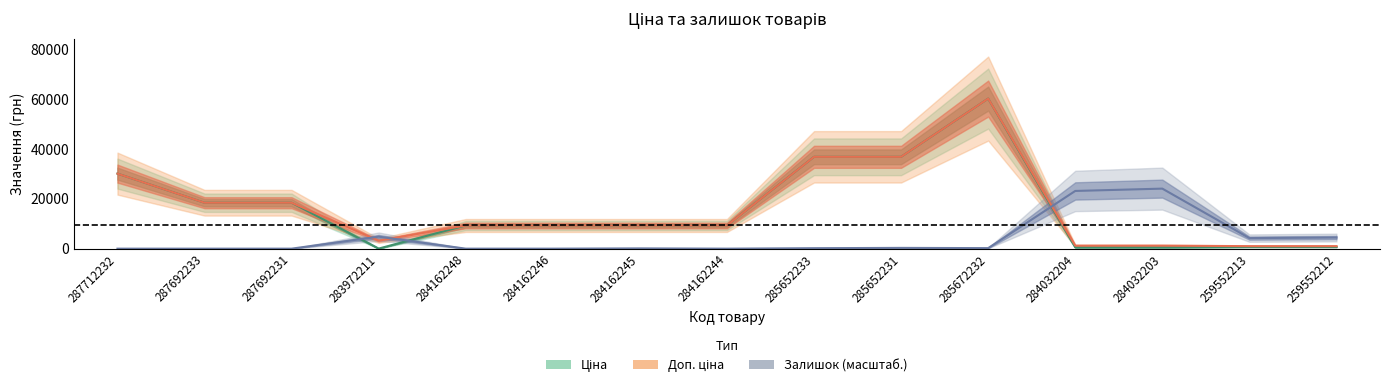

List the series in order of their peak value, highest first.

Ціна, Доп. ціна, Залишок